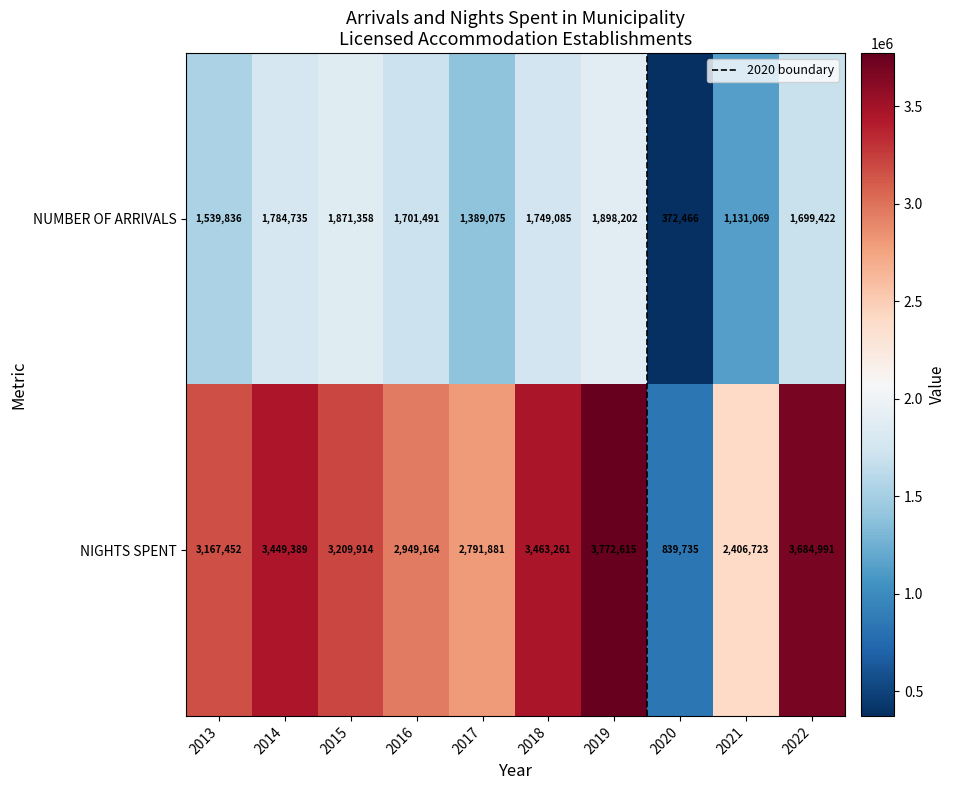

What is the average value of the NUMBER OF ARRIVALS series?

1513674